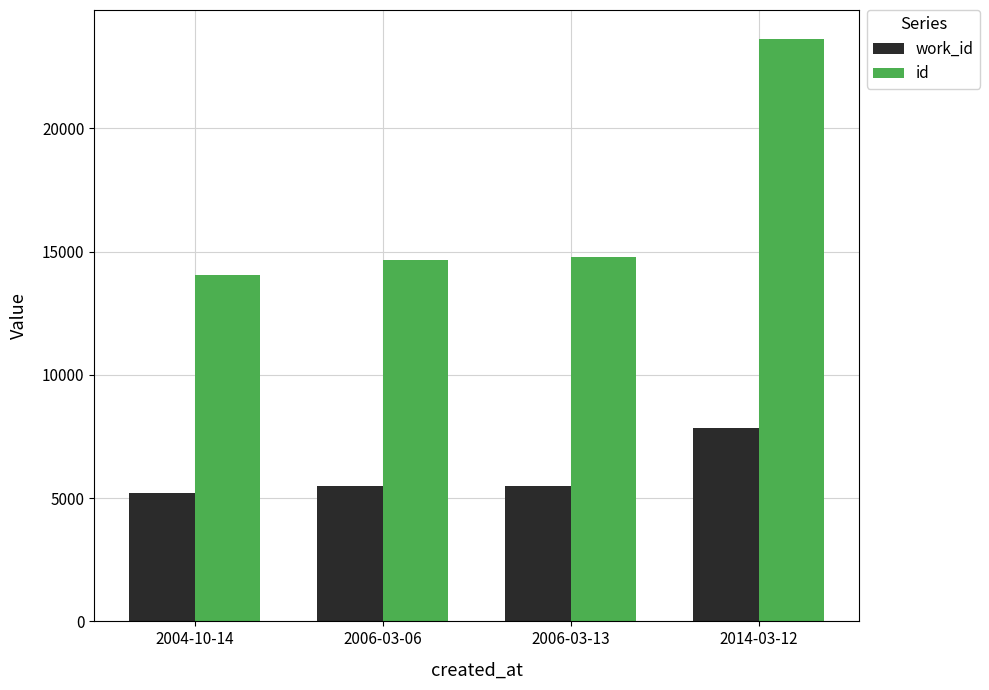

What is the label of the 3rd bar from the right?

2006-03-06